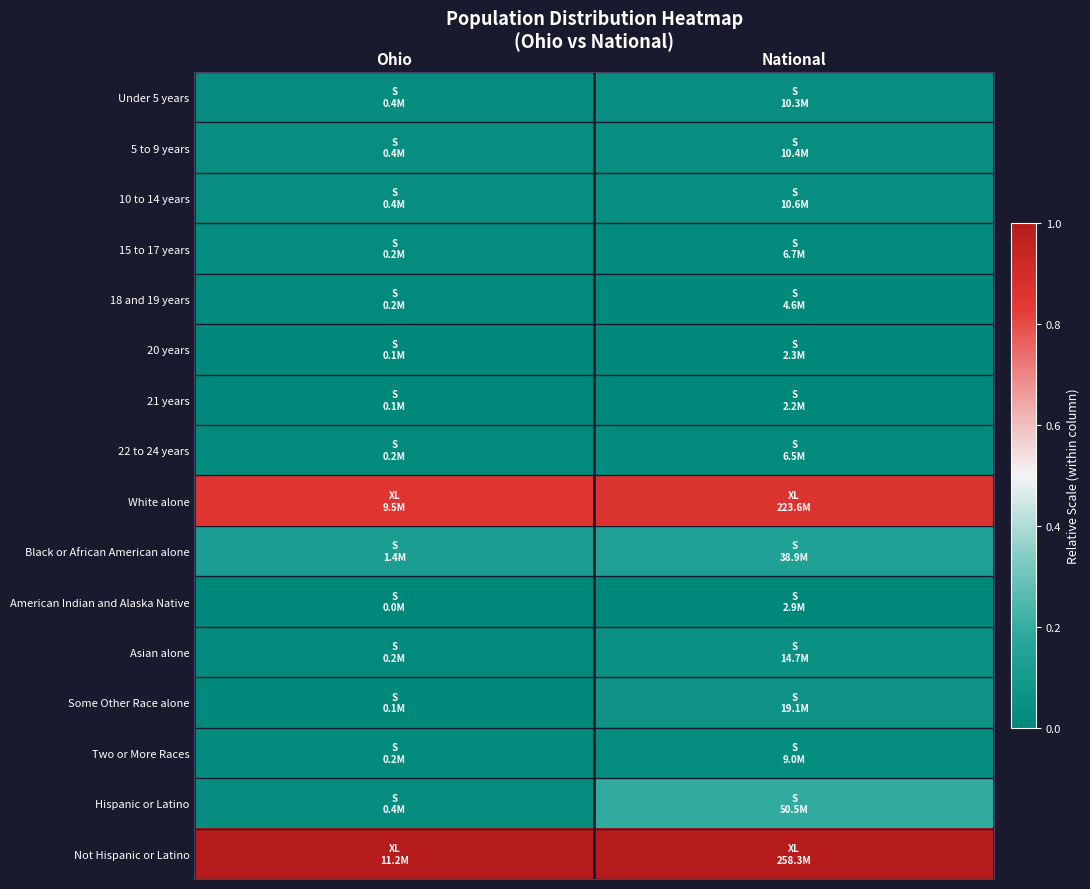

At how many categories does at least one series exceed 0?

2